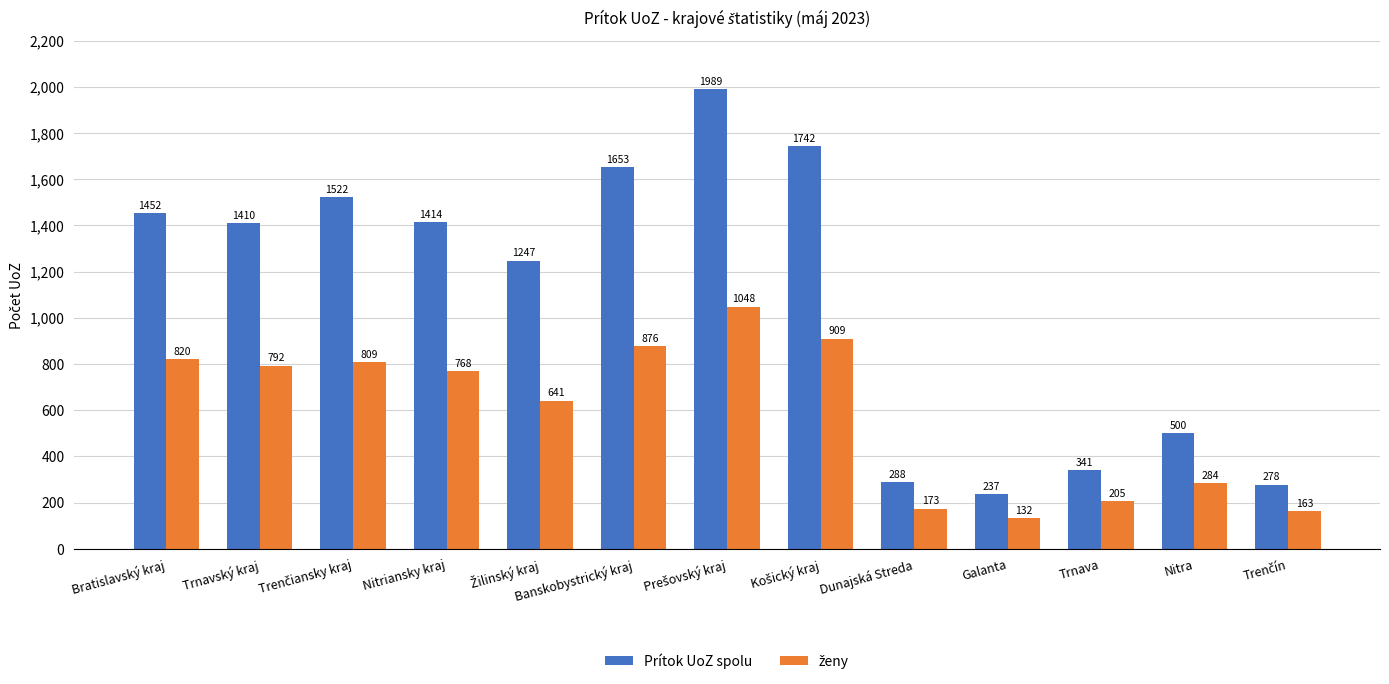

Which series has the largest range (max minus min)?

Prítok UoZ spolu